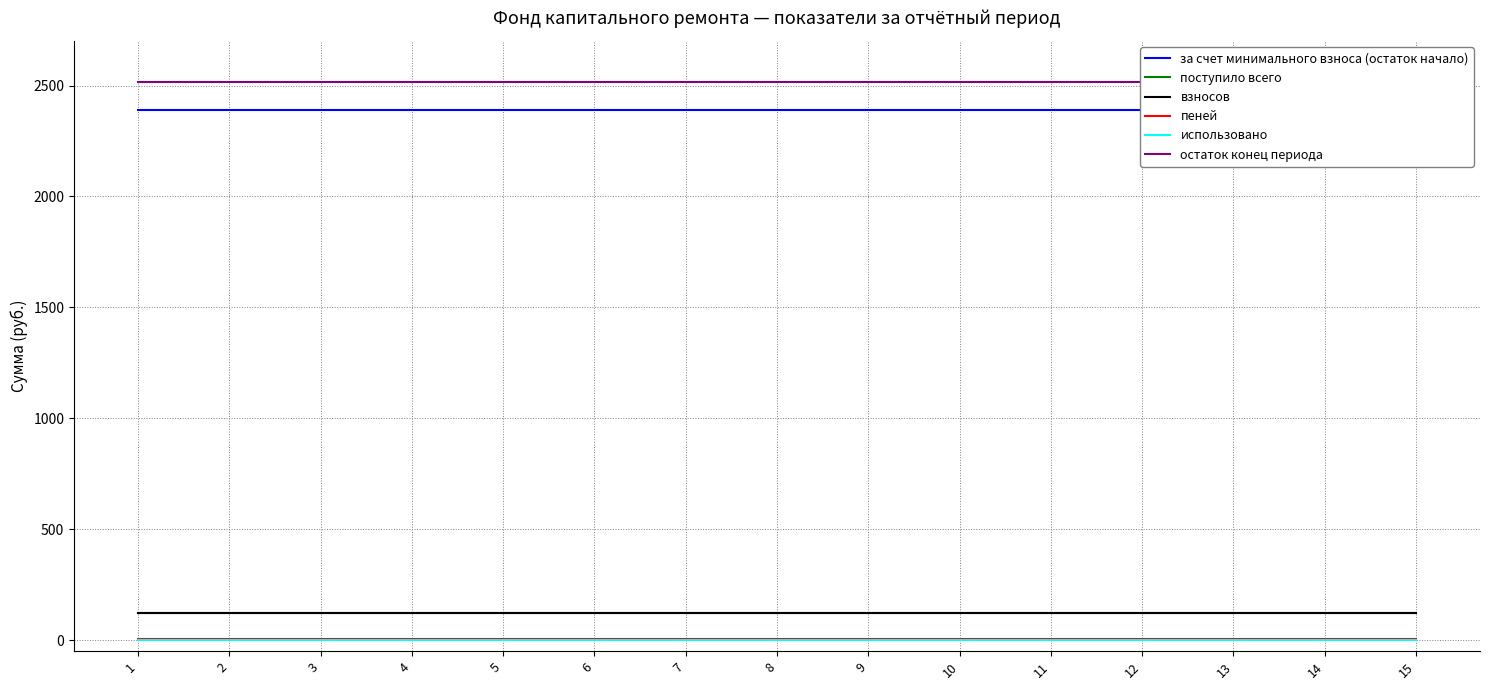

What is the maximum value shown in the chart?

2514.9